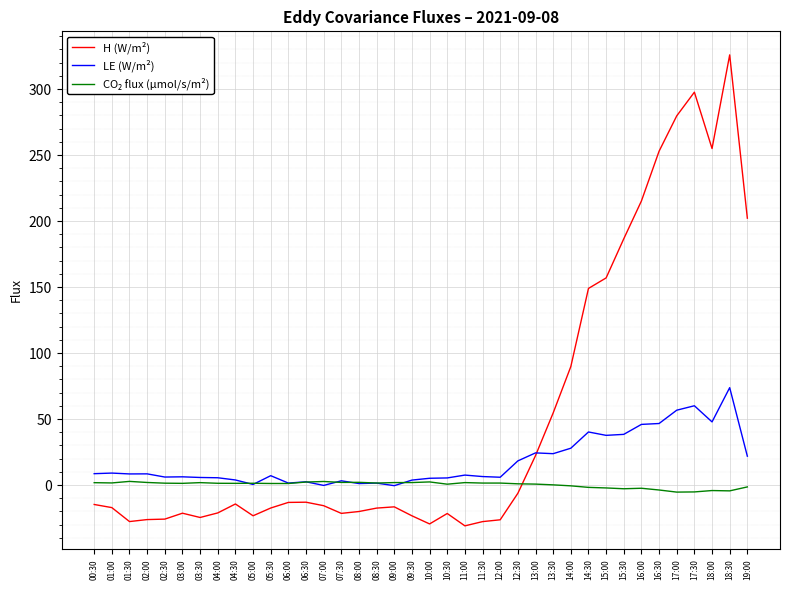

Which series has the largest total across all categories?

H (W/m²)